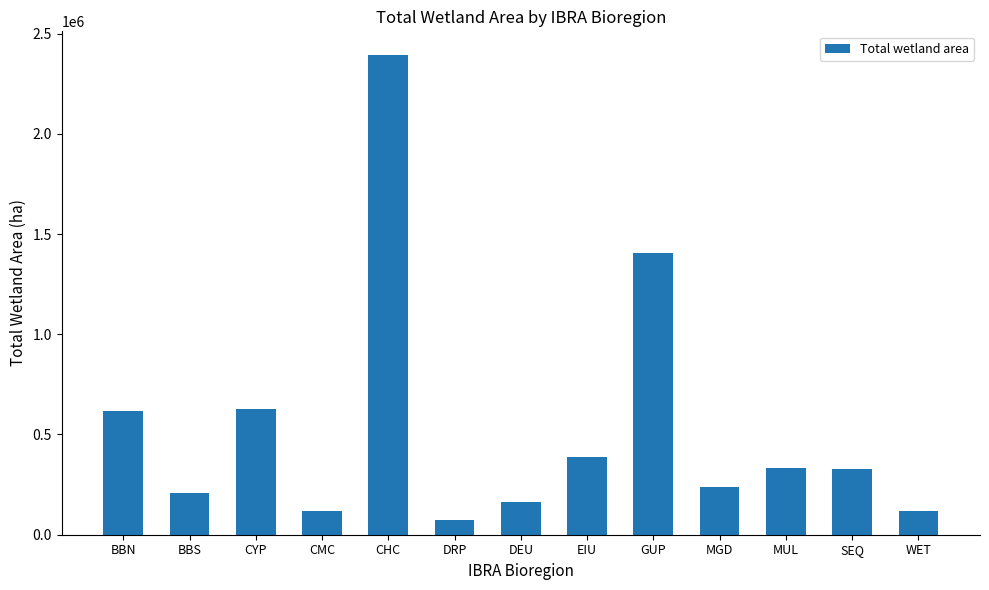

What is the difference between the values at WET and CHC?

2272079